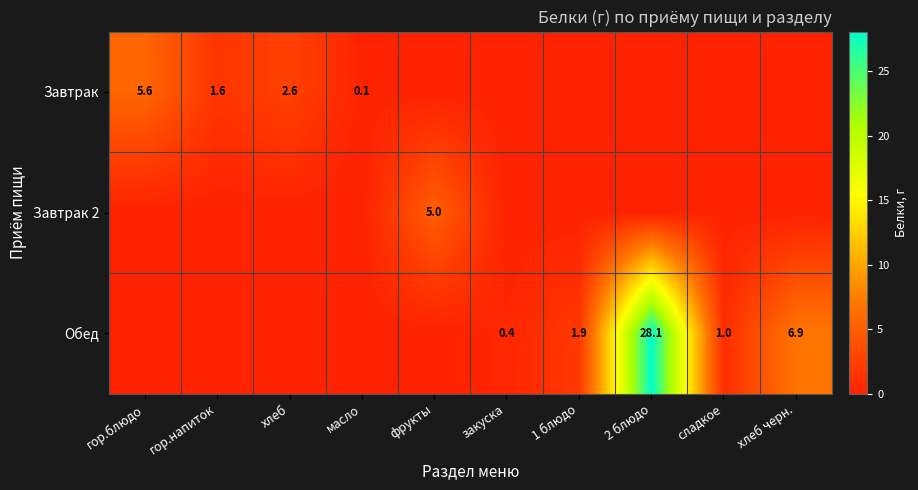

The Завтрак series shows 5.6 at гор.блюдо. True or false?

True